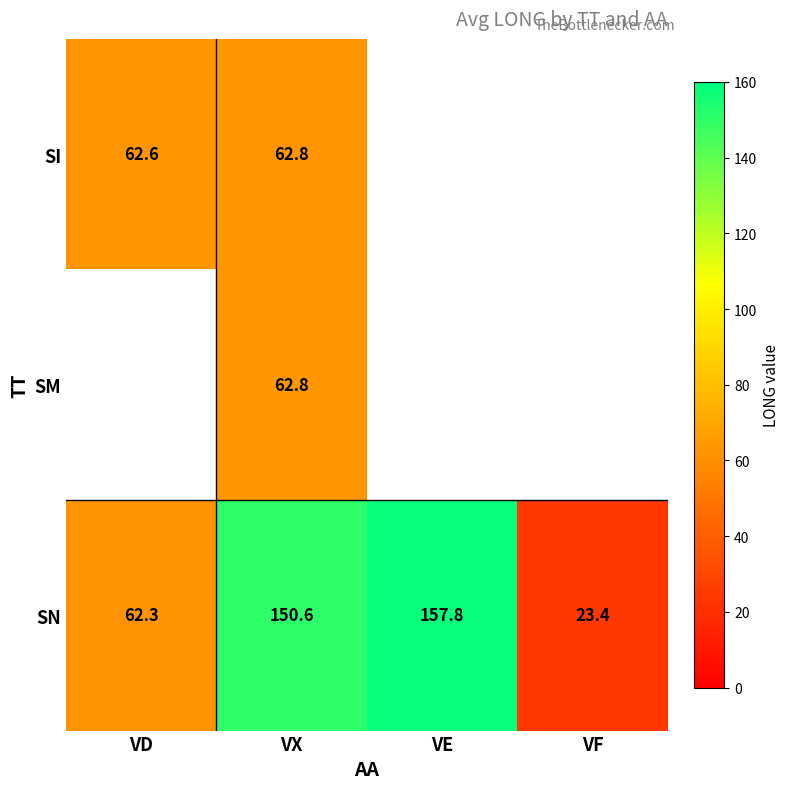

The SI series shows 62.8 at VX. True or false?

True